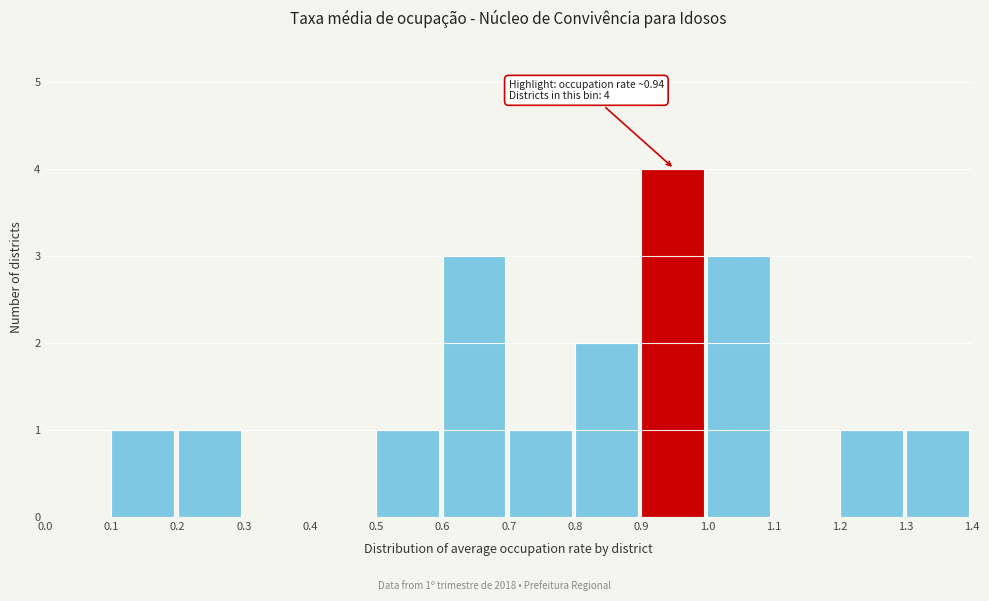

Which range on the x-axis has the tallest bar?

0.9 to 1.0